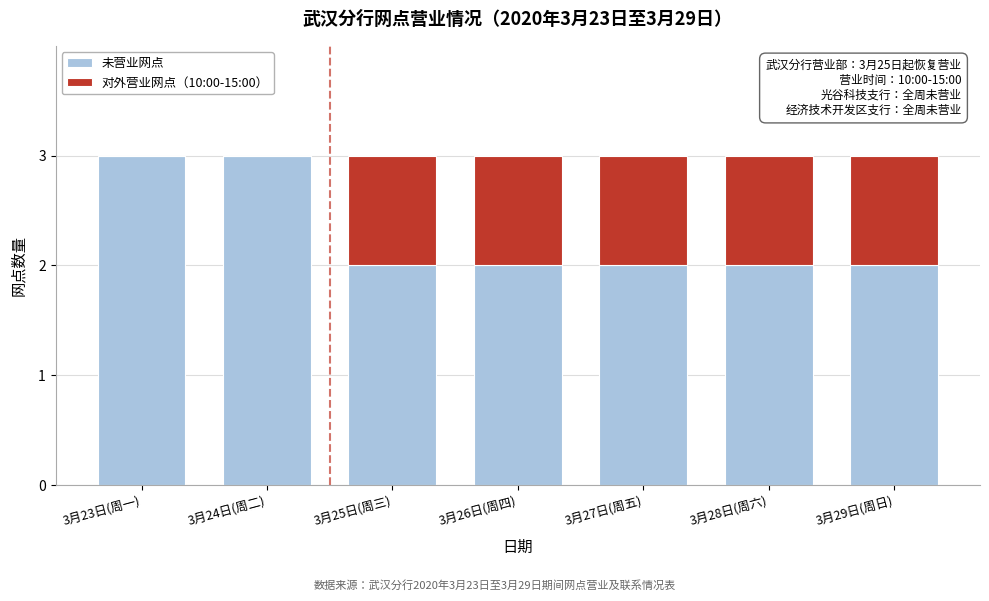

Reading left to right, list the values for the 未营业网点 series.

3月23日(周一)=3	3月24日(周二)=3	3月25日(周三)=2	3月26日(周四)=2	3月27日(周五)=2	3月28日(周六)=2	3月29日(周日)=2